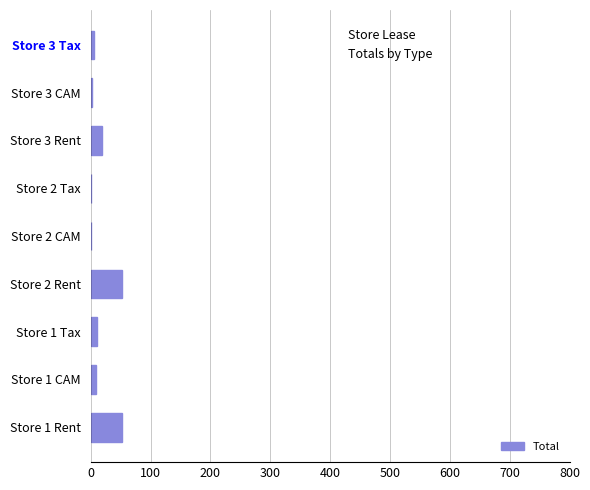

What is the sum of all values?

153